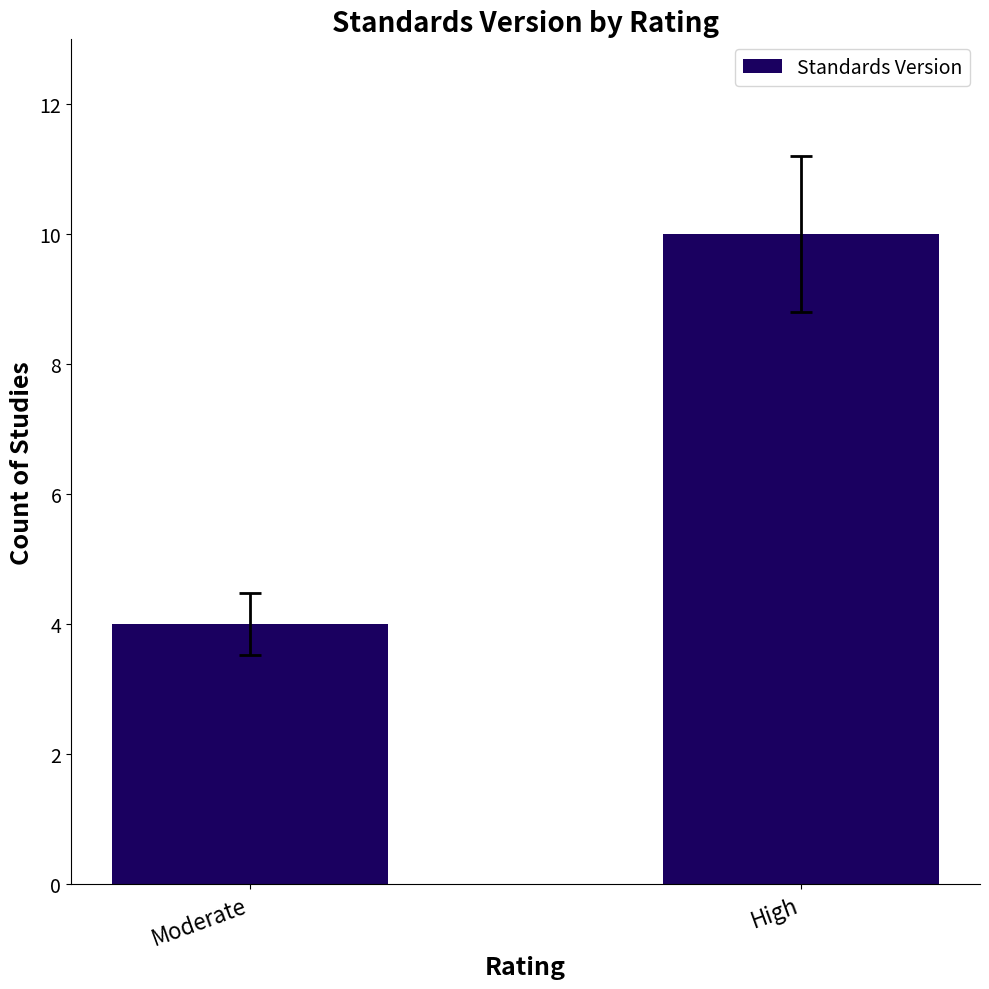

What is the value of the 1st bar from the left?

4